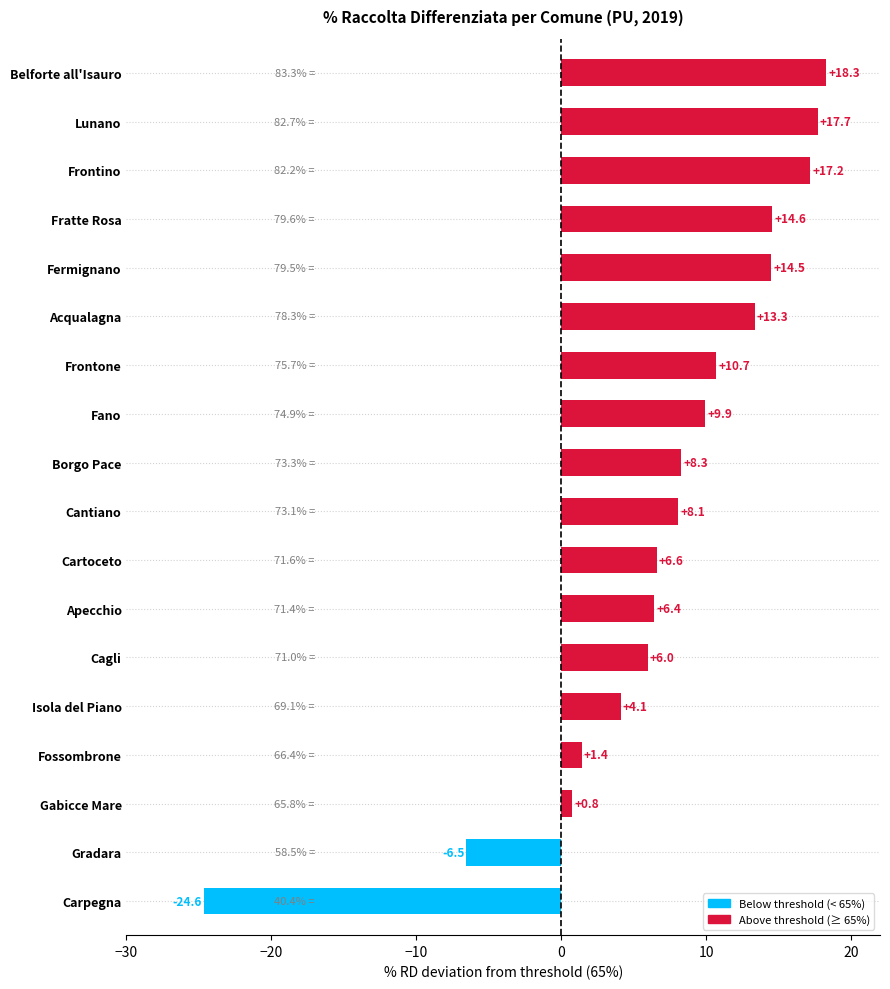

What is the sum of all values?

126.7